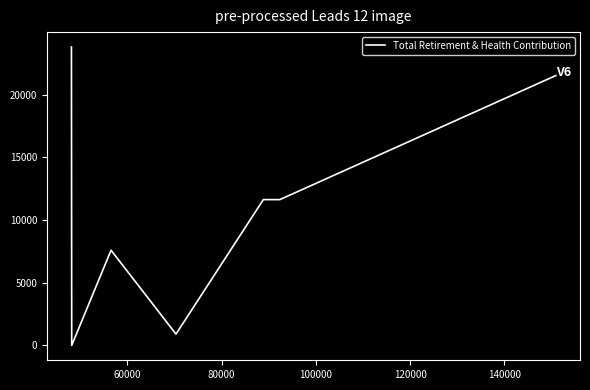

How many values are below 11627?

3